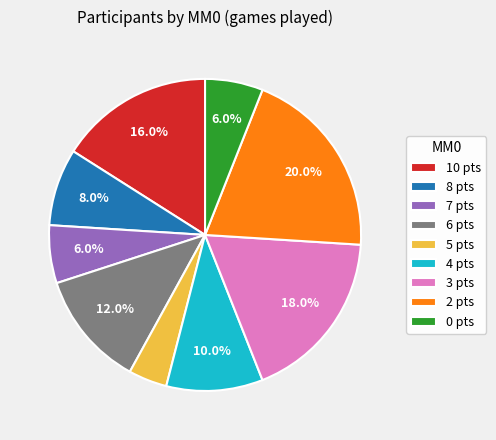

Is there a majority slice in this chart?

No